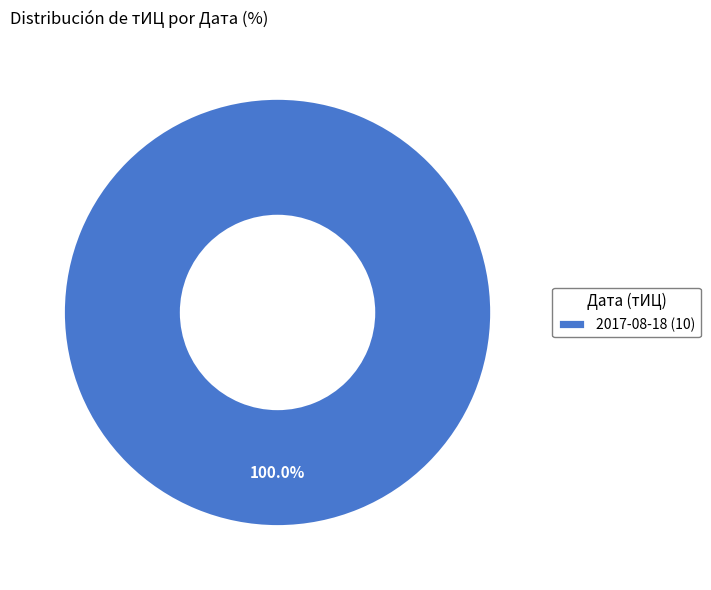

What is the majority slice?

2017-08-18 (10)